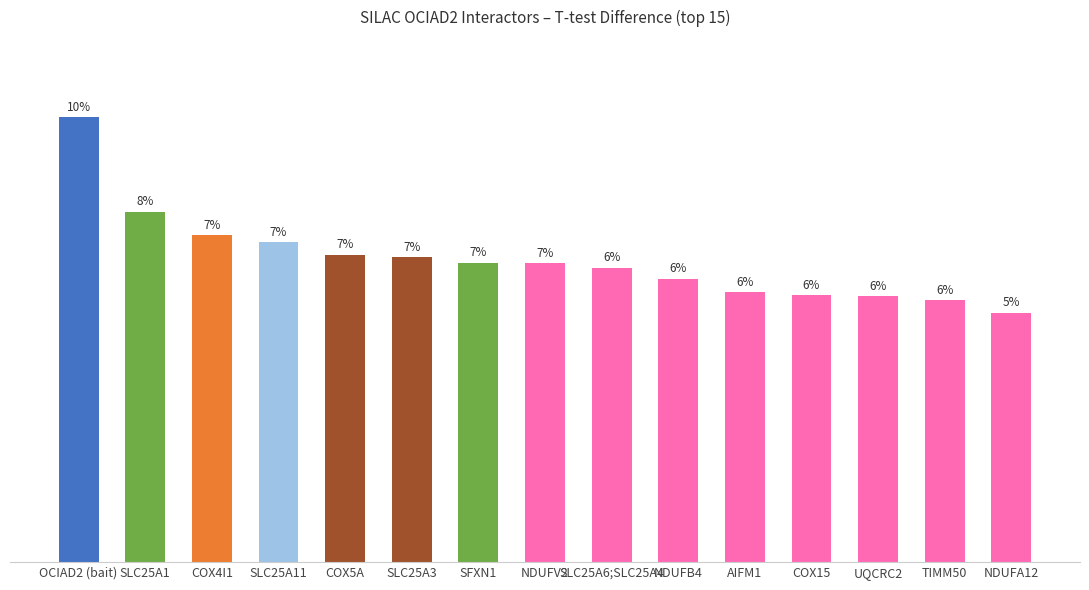

Is it true that the value at COX4I1 is 4.6?

True